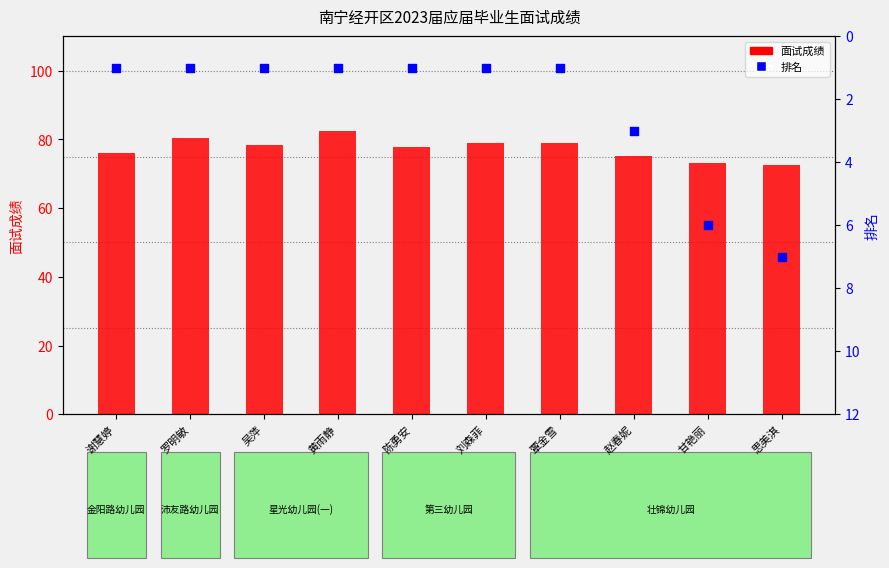

Which series contains the highest Y value?

面试成绩